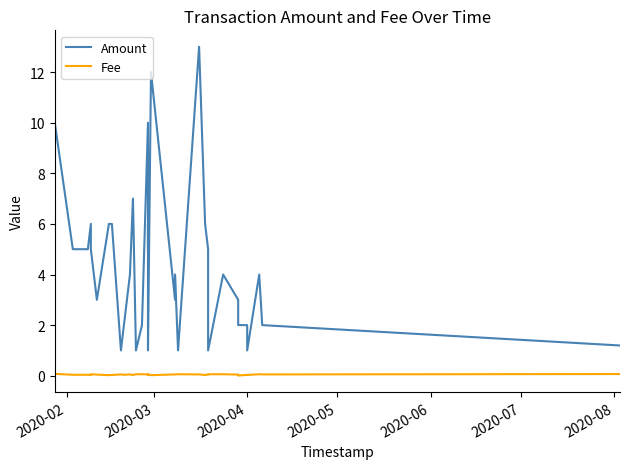

True or false: Amount and Fee cross at least once.

False